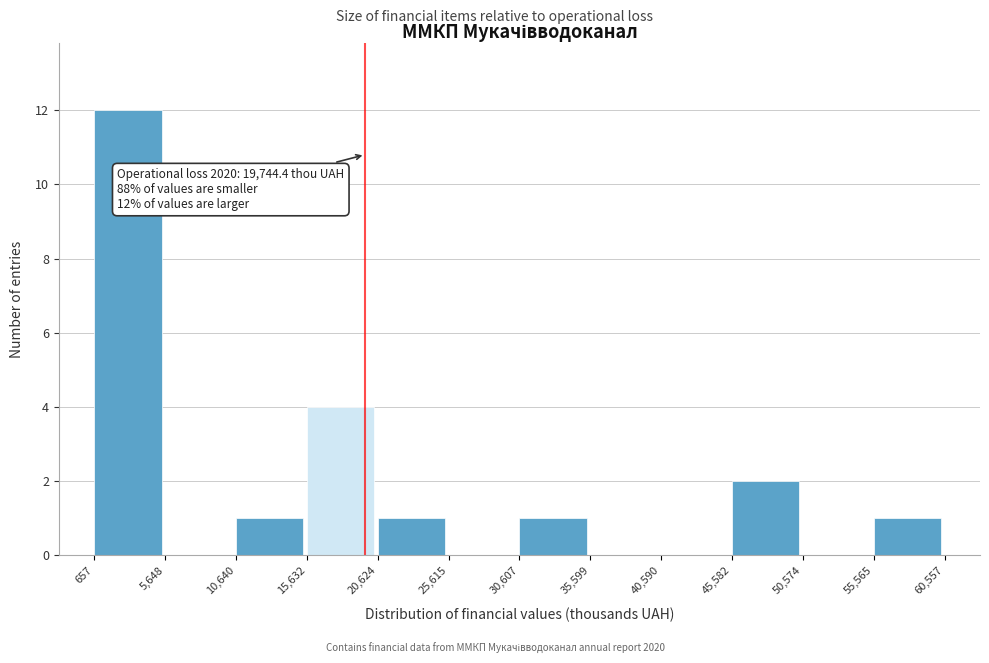

Which range on the x-axis has the tallest bar?

657 to 5,648